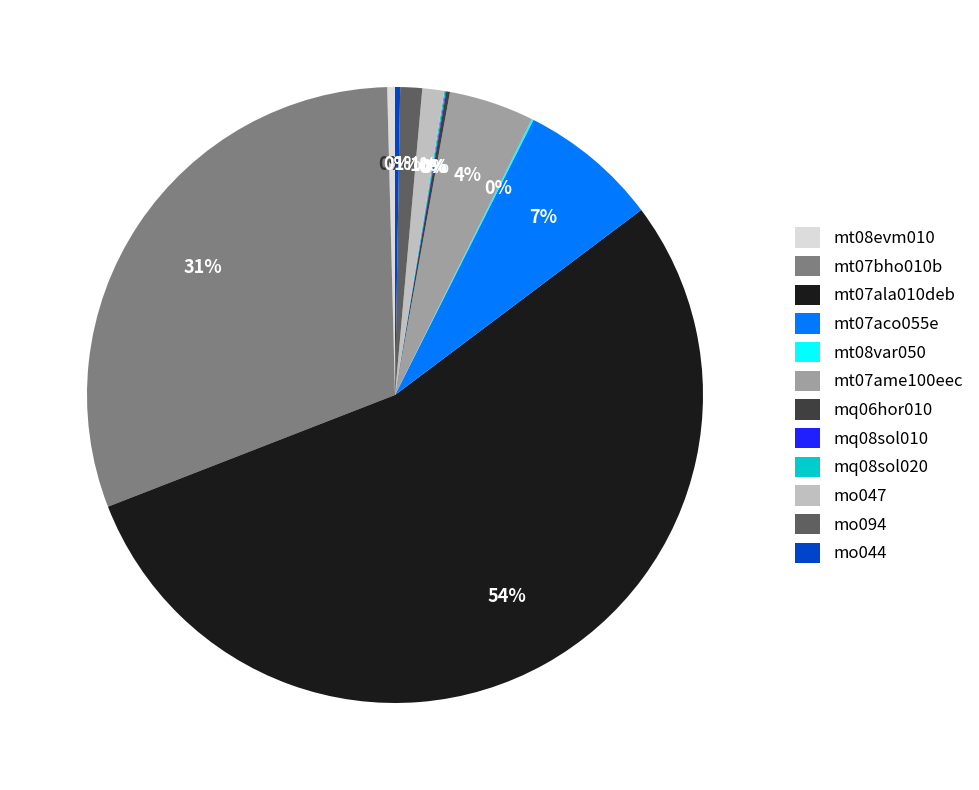

To the nearest percent, what percentage of the pie is mt07ame100eec?

4%